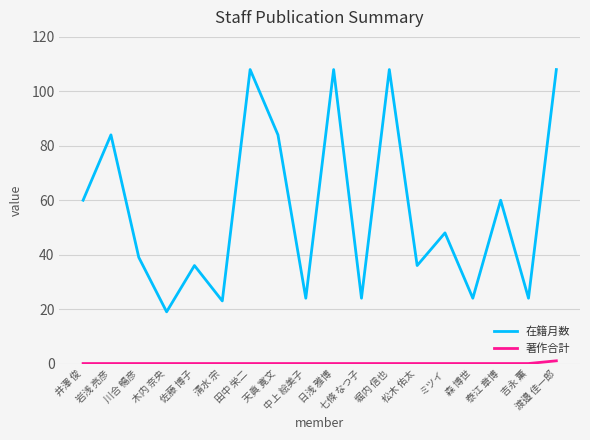

What is the spread (max minus min) of values at ミツイ?

48